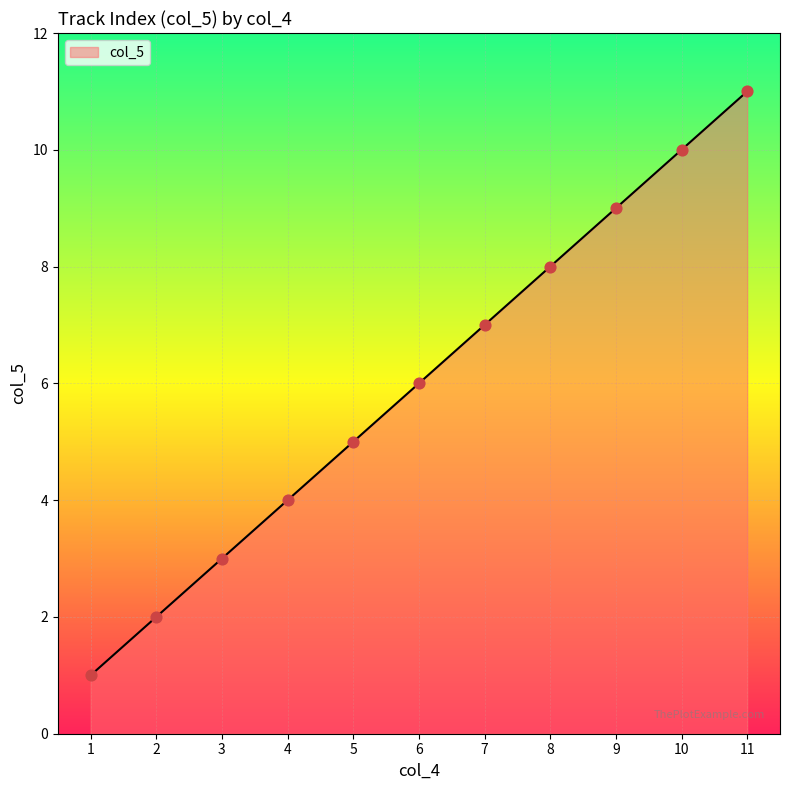

What is the change in value from 3 to 5?

+2